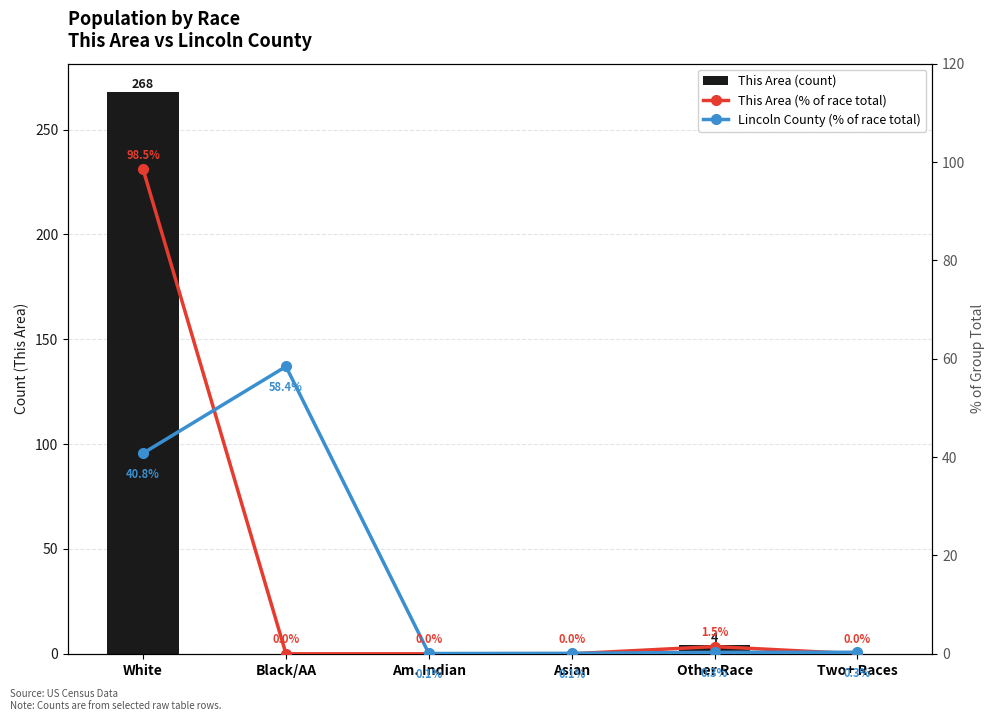

Rank the series at Asian from highest to lowest value.

Lincoln County (% of race total), This Area (count), This Area (% of race total)